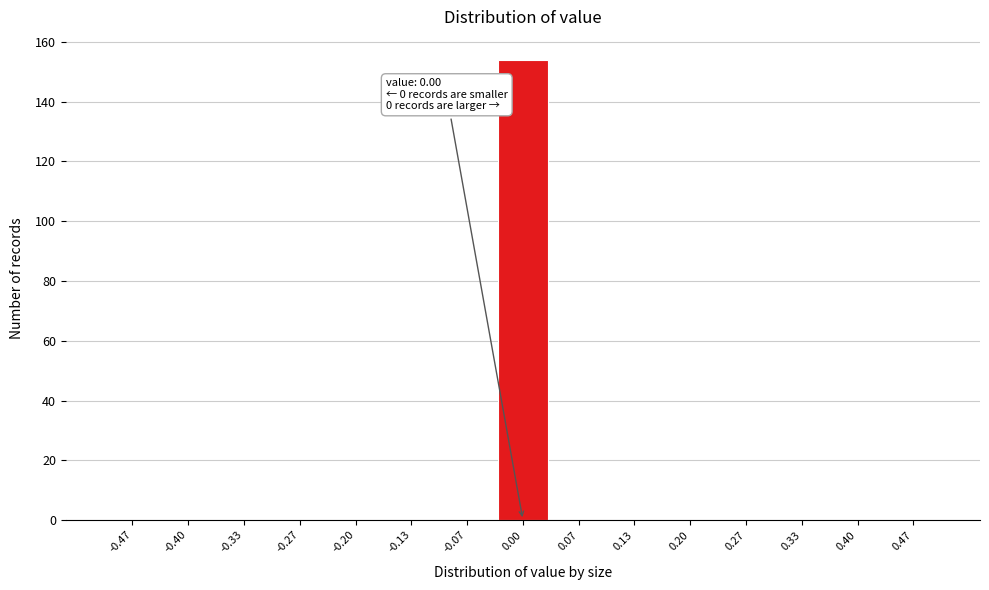

Which range on the x-axis has the tallest bar?

-0.03 to 0.03